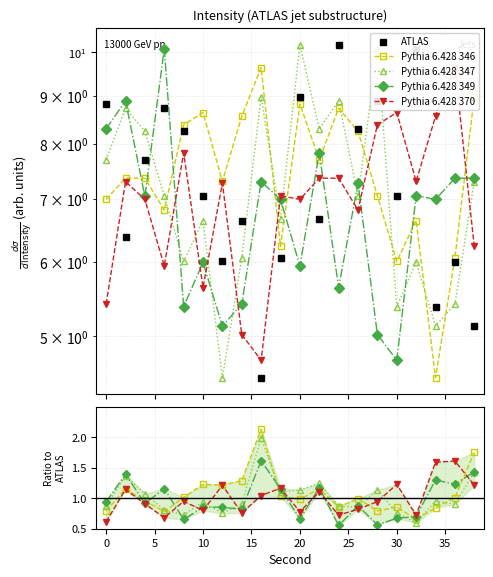

After their last crossing, which series has the higher values: Pythia 6.428 346 or Pythia 6.428 370?

Pythia 6.428 346